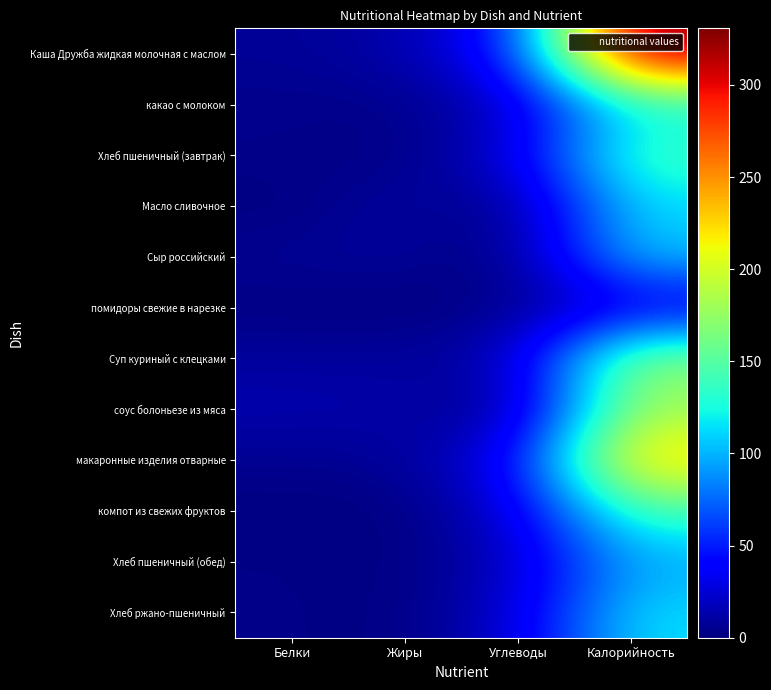

At which category is the sum across all series the highest?

Калорийность